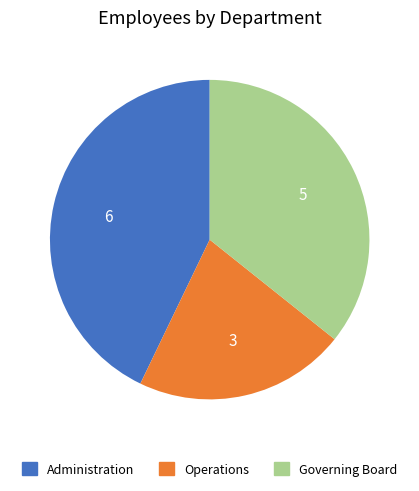

Which category has the smallest portion of the pie?

Operations